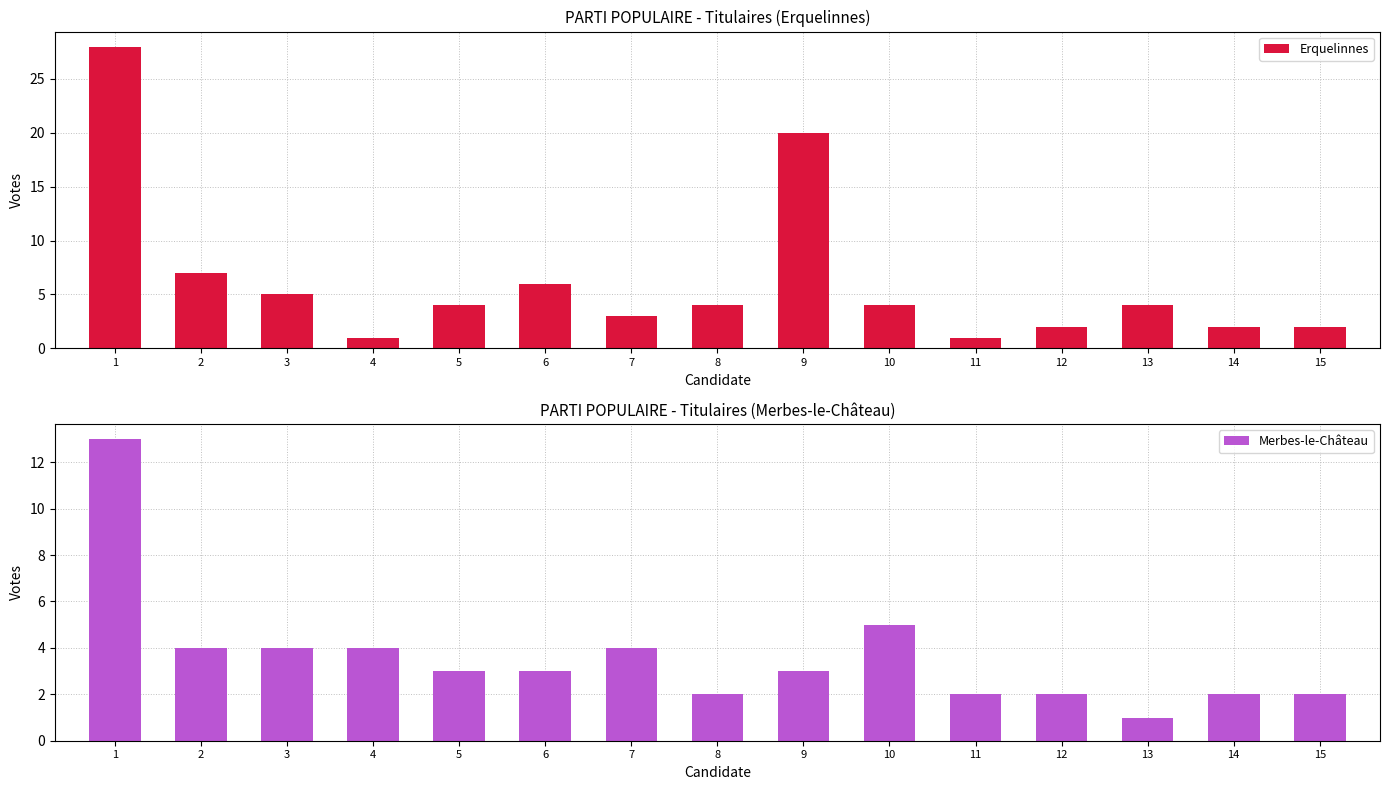

Rank the series by their average value, from lowest to highest.

Merbes-le-Château, Erquelinnes